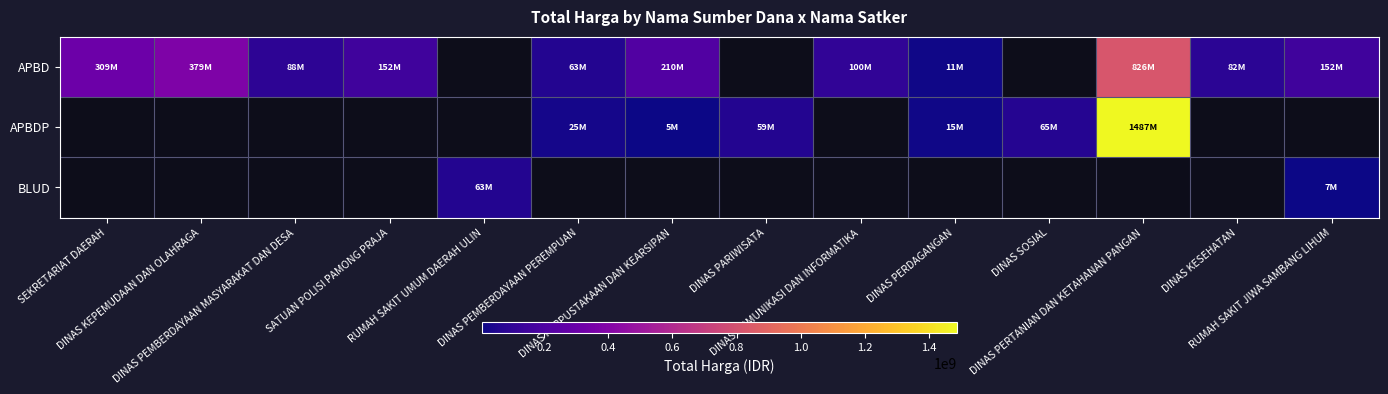

How many positive values does the BLUD series have?

2